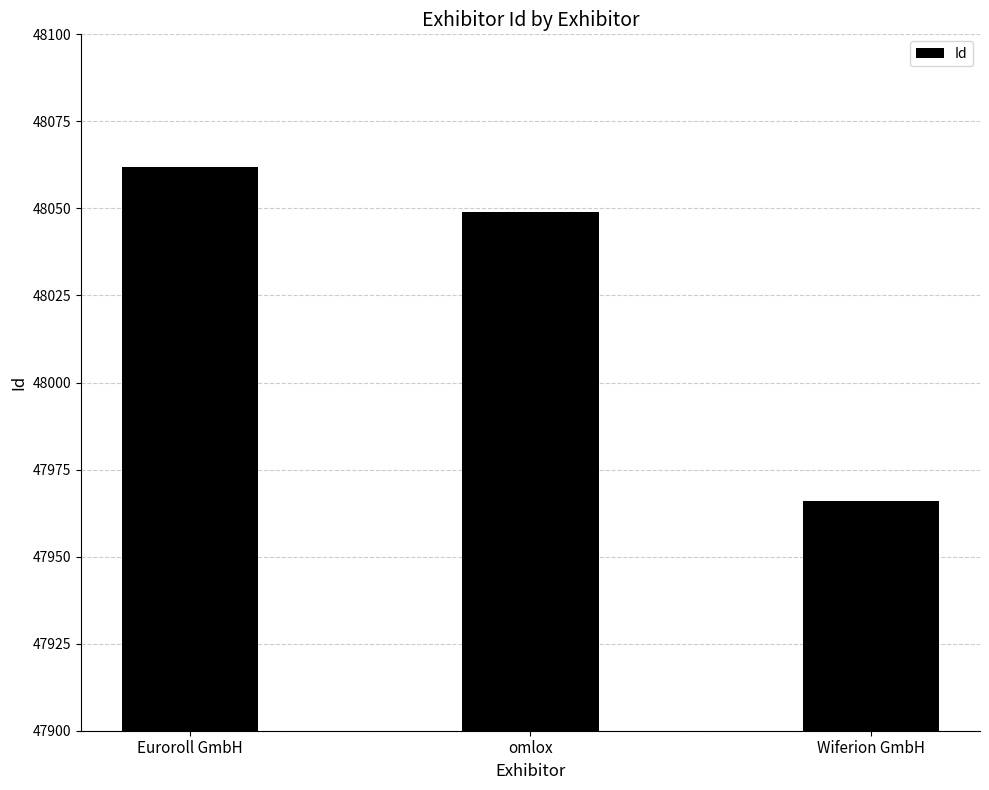

Reading left to right, transcribe all the data shown in this chart.

Euroroll GmbH=48062	omlox=48049	Wiferion GmbH=47966